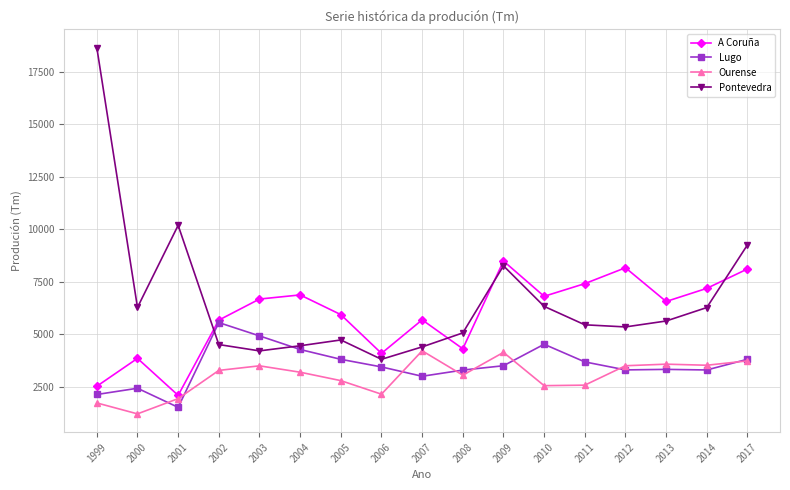

What is the minimum value for Lugo?

1523